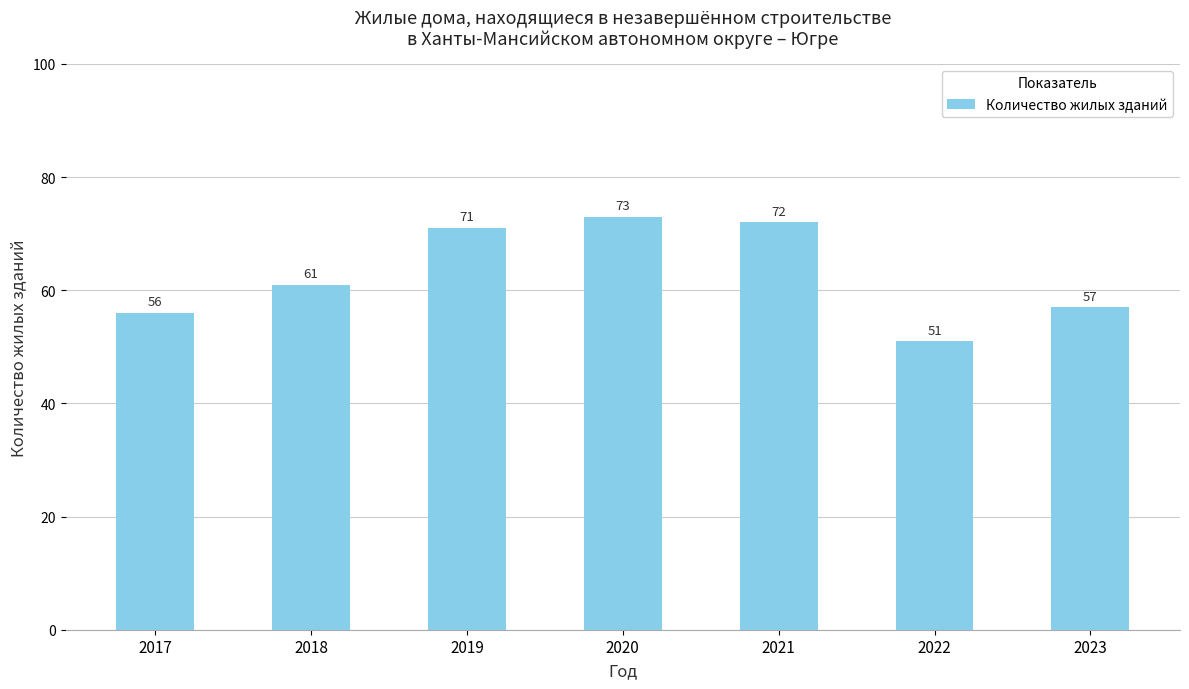

How many distinct data groups are displayed?

1